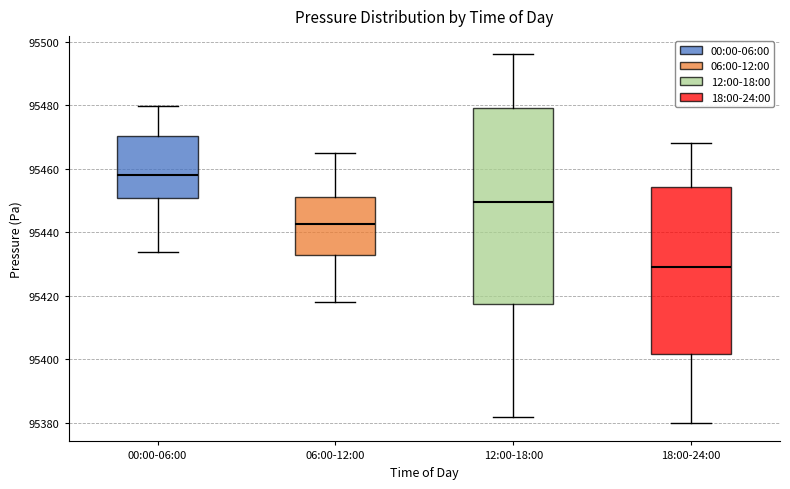

Reading left to right, read every box against the y-axis: the position of its median line, the range the box covers, and the ends of its whiskers. The values are not printed on the chart, so give them approximately, as read against the axis.

00:00-06:00: median 95458, box 95450 to 95470, whiskers 95434 to 95480
06:00-12:00: median 95442, box 95432 to 95452, whiskers 95418 to 95466
12:00-18:00: median 95450, box 95418 to 95480, whiskers 95382 to 95496
18:00-24:00: median 95430, box 95402 to 95454, whiskers 95380 to 95468